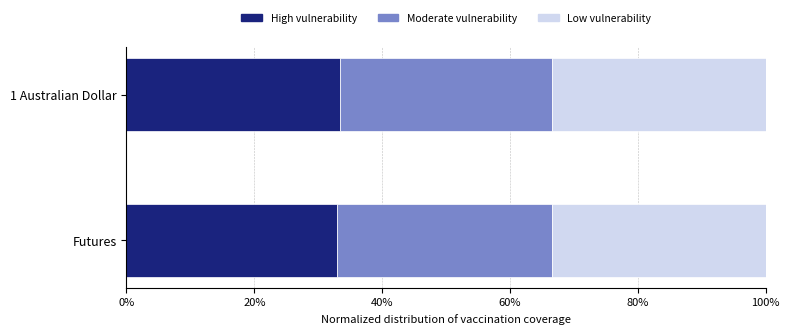

What is the lowest value of the High vulnerability series?

32.9